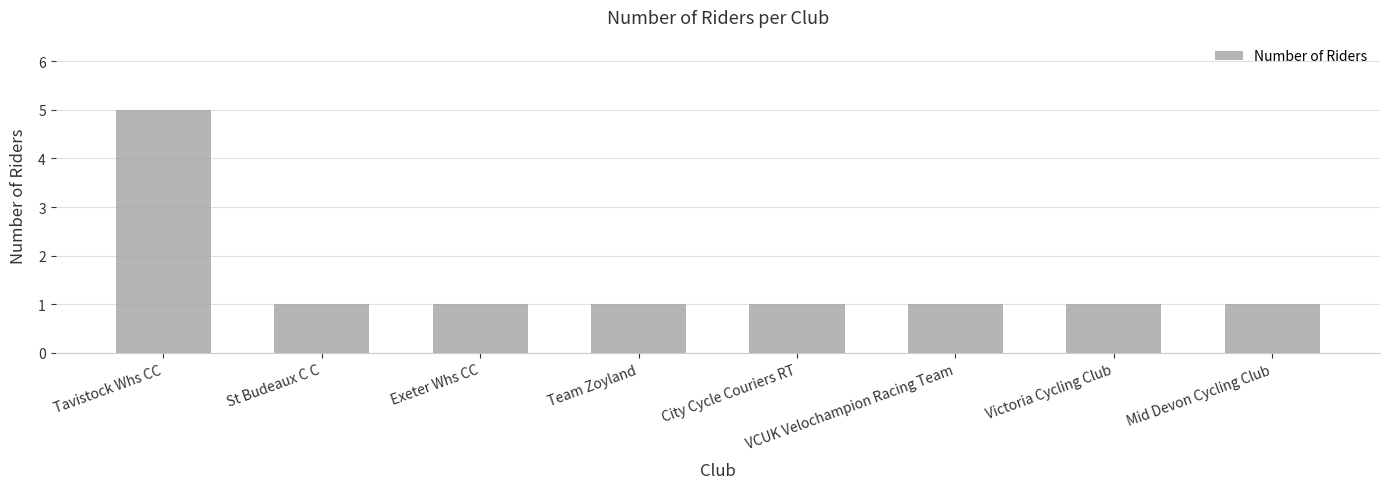

The chart shows a value of 2 at Victoria Cycling Club. True or false?

False